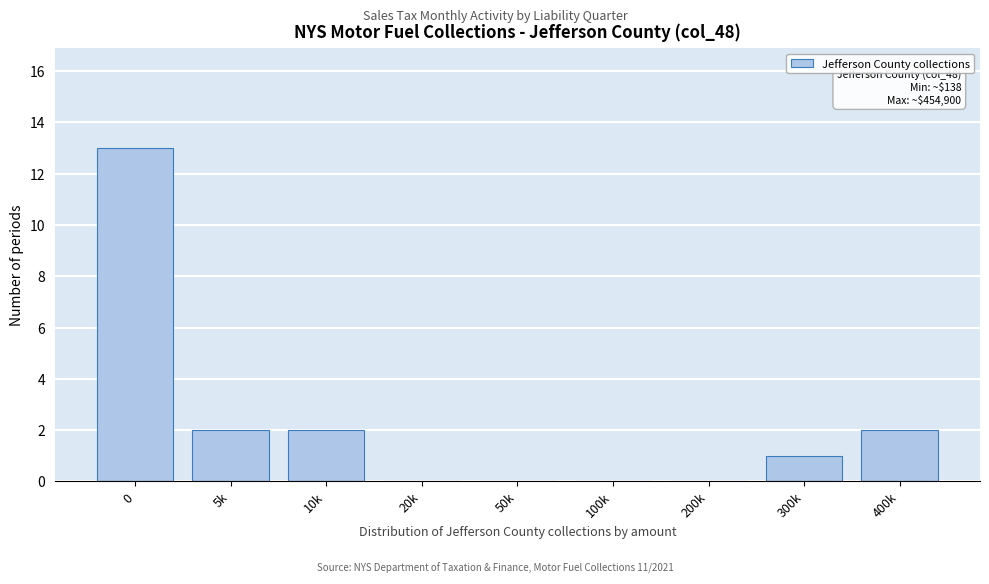

Reading right to left, list all the values displayed in this chart.

400k=2	300k=1	200k=0	100k=0	50k=0	20k=0	10k=2	5k=2	0=13